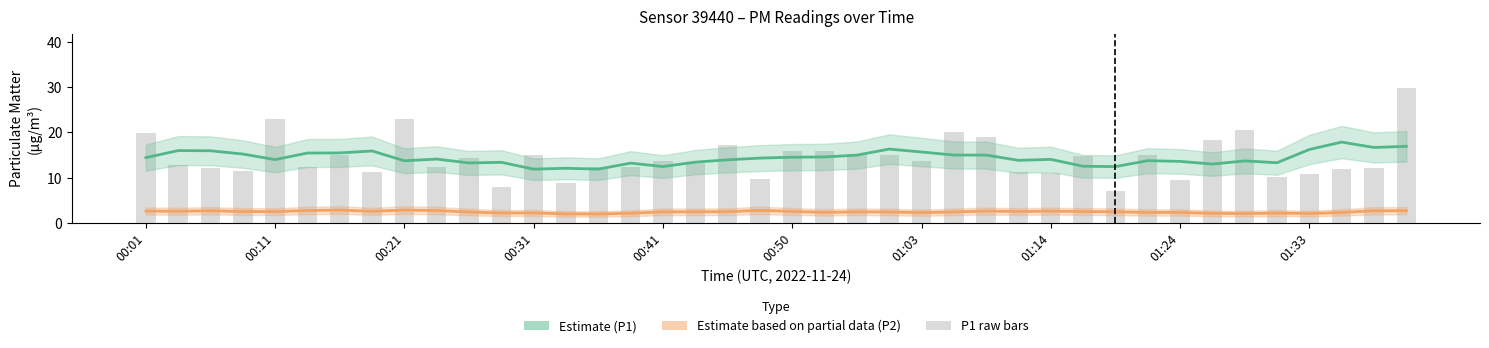

How many categories are shown in the chart?

40